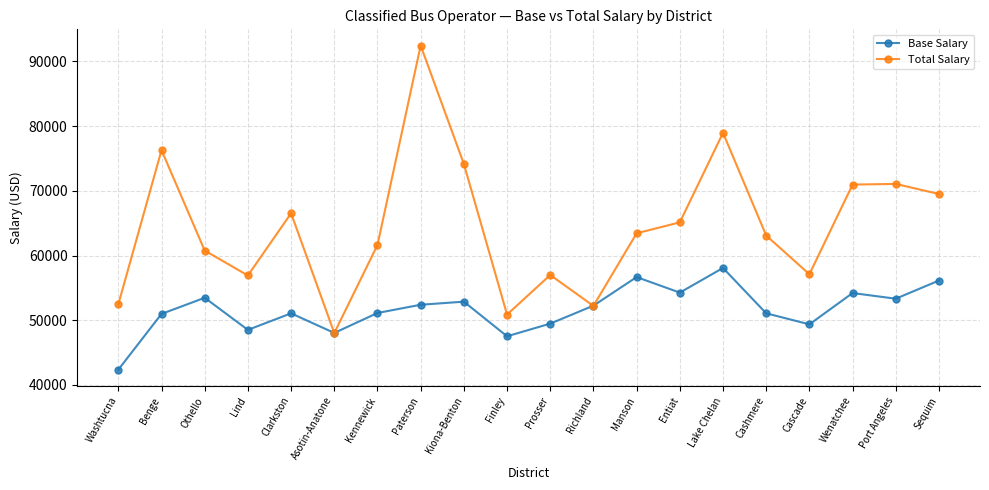

Which series changed the most between Washtucna and Richland?

Base Salary